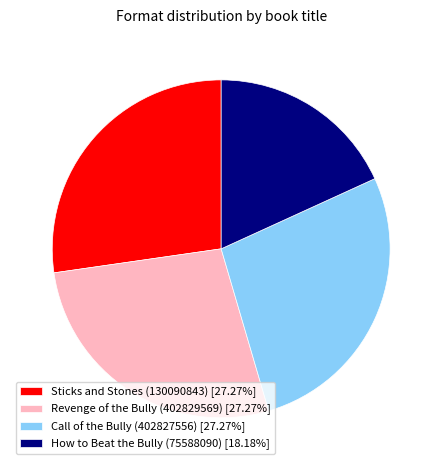

How many slices are in this pie chart?

4